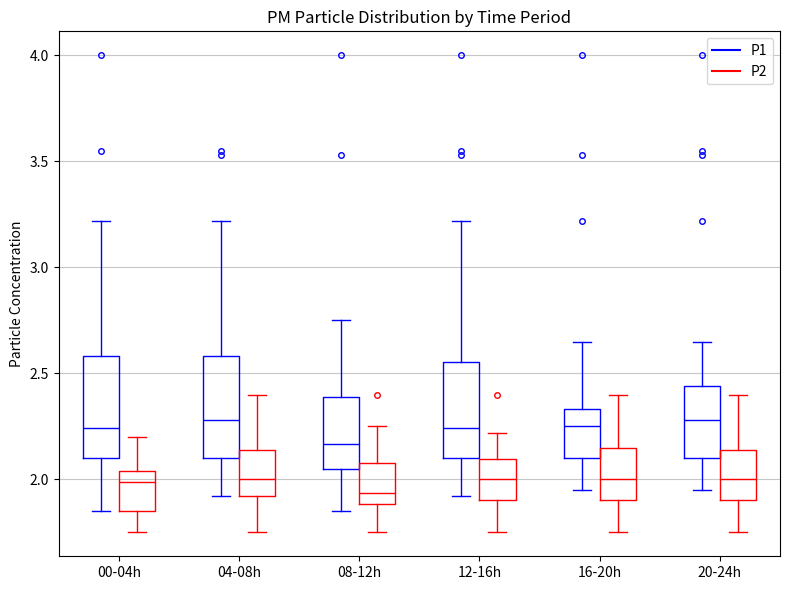

Reading left to right, read every box against the y-axis: the position of its median line, the range the box covers, and the ends of its whiskers. The values are not printed on the chart, so give them approximately, as read against the axis.

00-04h (P1): median 2.25, box 2.10 to 2.60, whiskers 1.85 to 3.20
00-04h (P2): median 2.00, box 1.85 to 2.05, whiskers 1.75 to 2.20
04-08h (P1): median 2.30, box 2.10 to 2.60, whiskers 1.90 to 3.20
04-08h (P2): median 2.00, box 1.90 to 2.15, whiskers 1.75 to 2.40
08-12h (P1): median 2.15, box 2.05 to 2.40, whiskers 1.85 to 2.75
08-12h (P2): median 1.95, box 1.90 to 2.10, whiskers 1.75 to 2.25
12-16h (P1): median 2.25, box 2.10 to 2.55, whiskers 1.90 to 3.20
12-16h (P2): median 2.00, box 1.90 to 2.10, whiskers 1.75 to 2.20
16-20h (P1): median 2.25, box 2.10 to 2.35, whiskers 1.95 to 2.65
16-20h (P2): median 2.00, box 1.90 to 2.15, whiskers 1.75 to 2.40
20-24h (P1): median 2.30, box 2.10 to 2.45, whiskers 1.95 to 2.65
20-24h (P2): median 2.00, box 1.90 to 2.15, whiskers 1.75 to 2.40